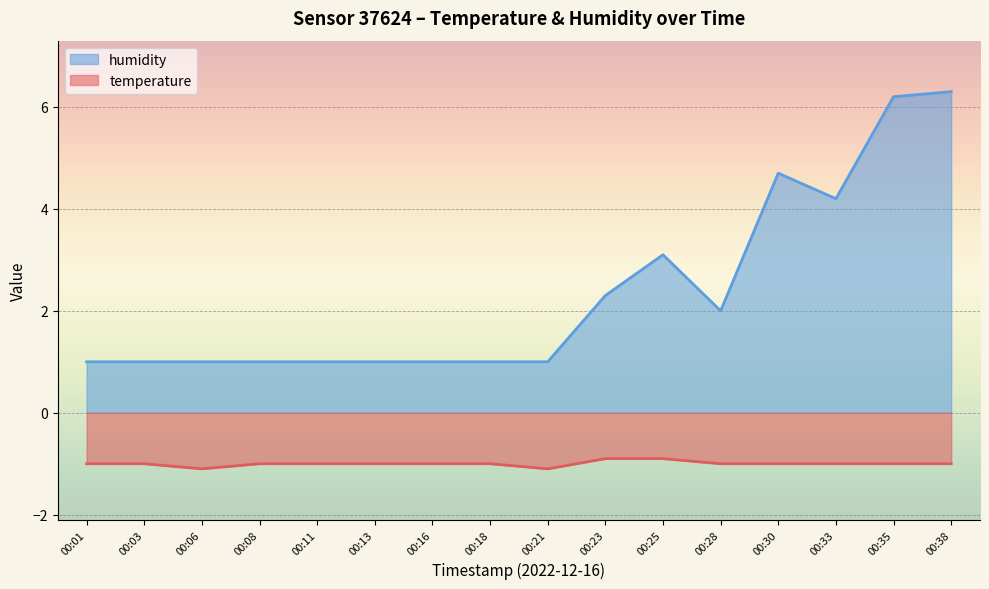

Read the humidity value at 00:38.

6.3